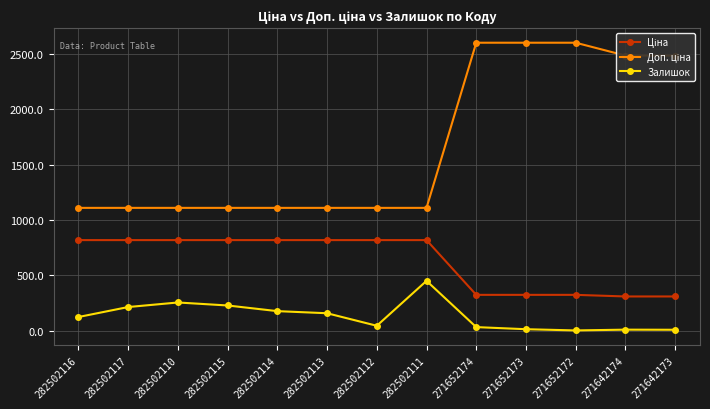

What is the value of the Залишок point at the 4th from the left?

229.0